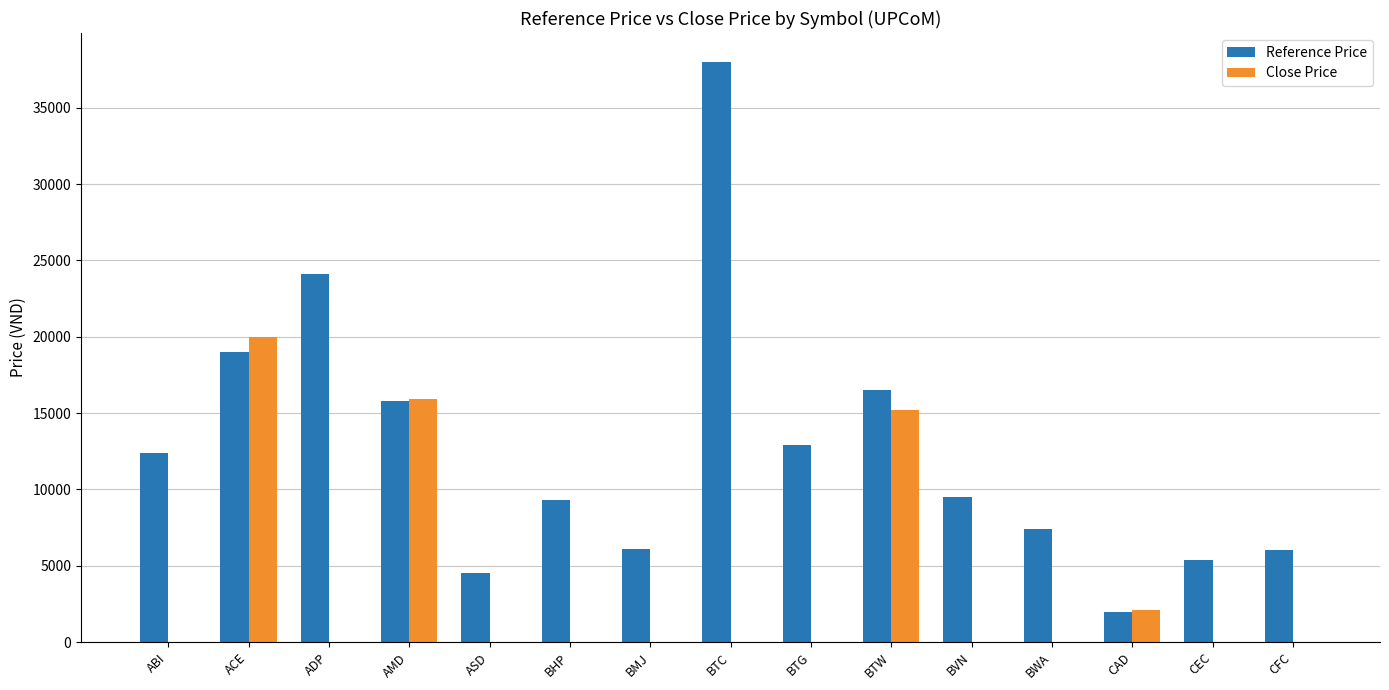

The value of Reference Price at CAD is 2000. True or false?

True